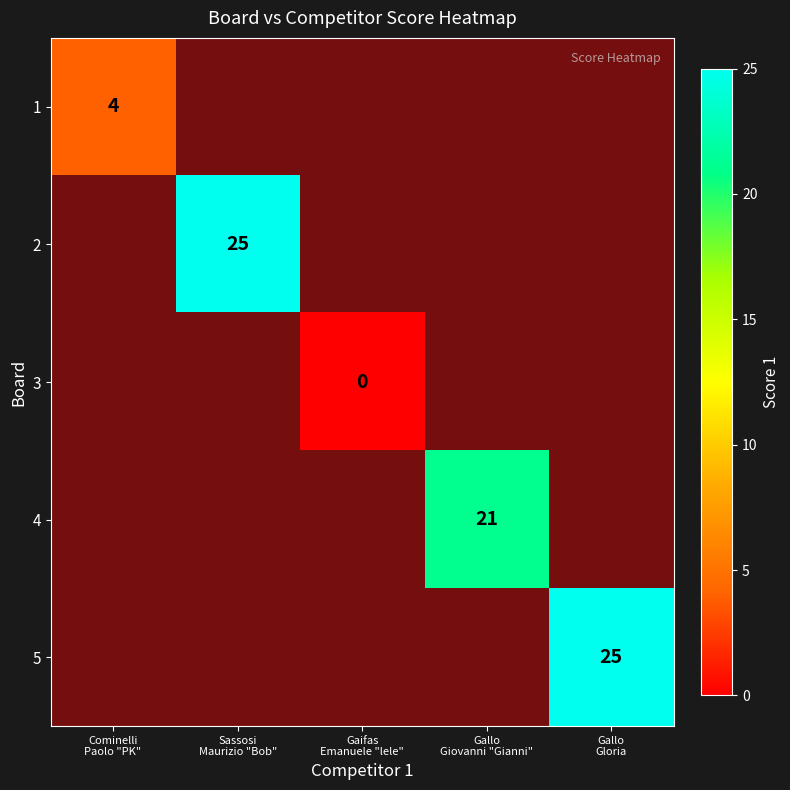

Is the value of 3 at Gaifas Emanuele "lele" greater than the value of 2 at Gaifas Emanuele "lele"?

No